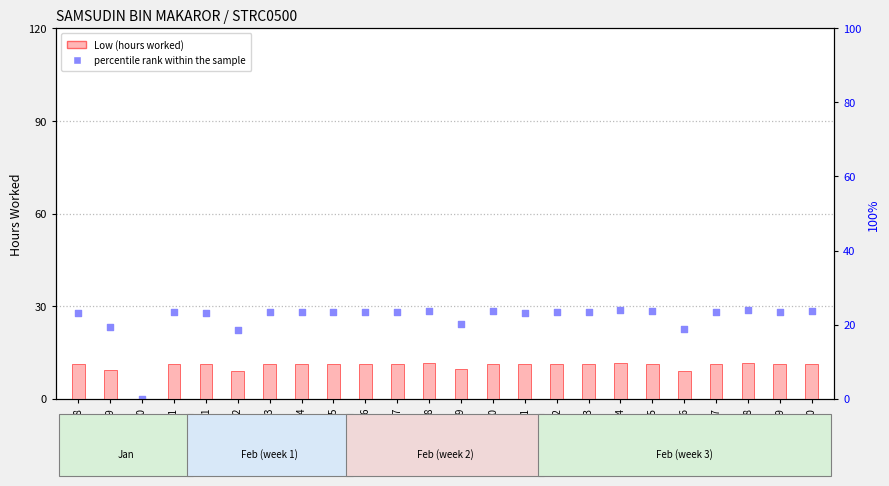

What are all the series names shown in the legend?

Low (hours worked), percentile rank within the sample